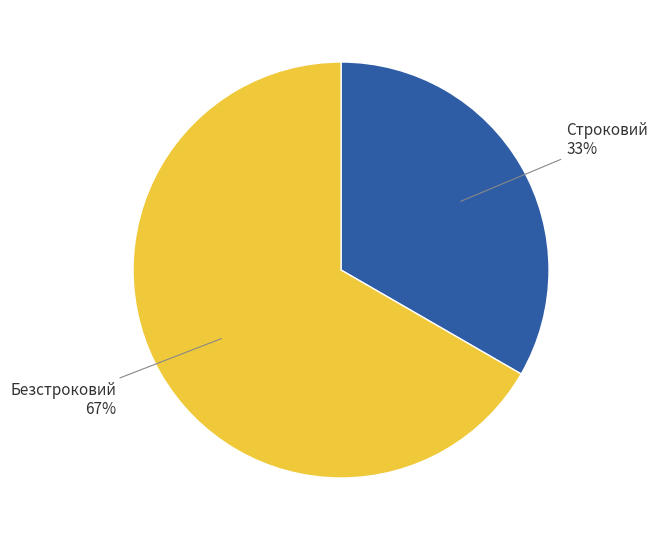

What percentage is the Строковий slice, to the nearest percent?

33%